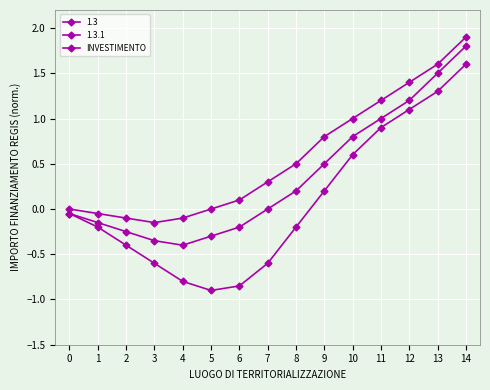

How many values in the 1.3.1 series are below 0?

9